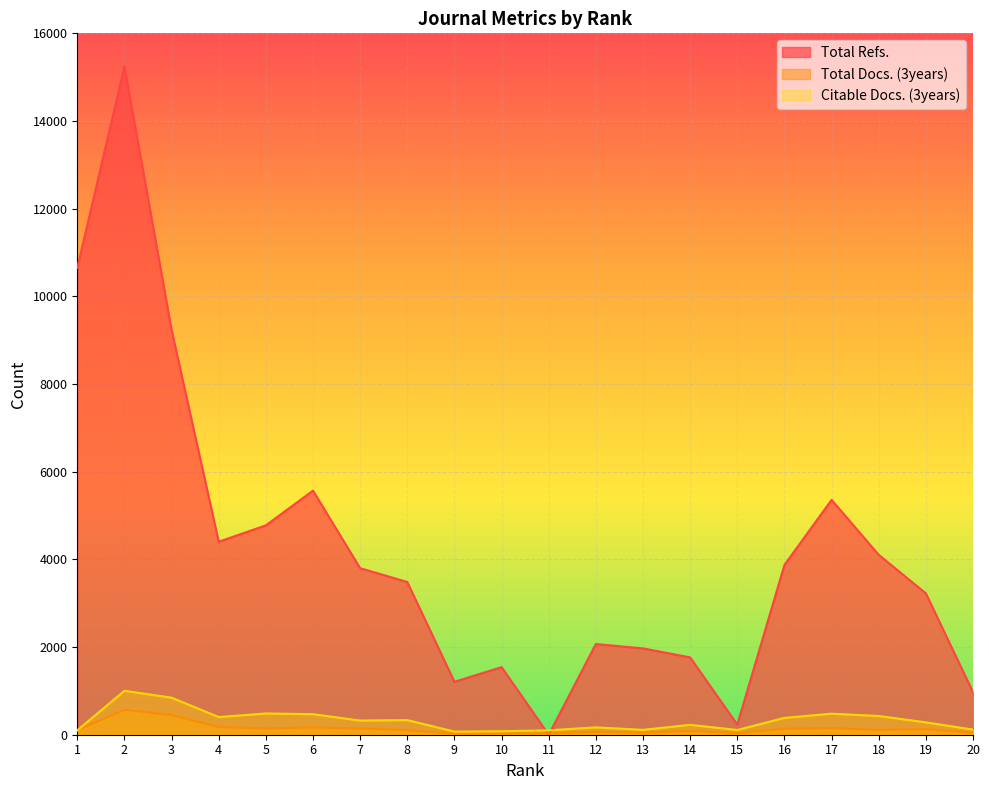

What is the value of the Total Docs. (3years) point at the 4th from the left?

175